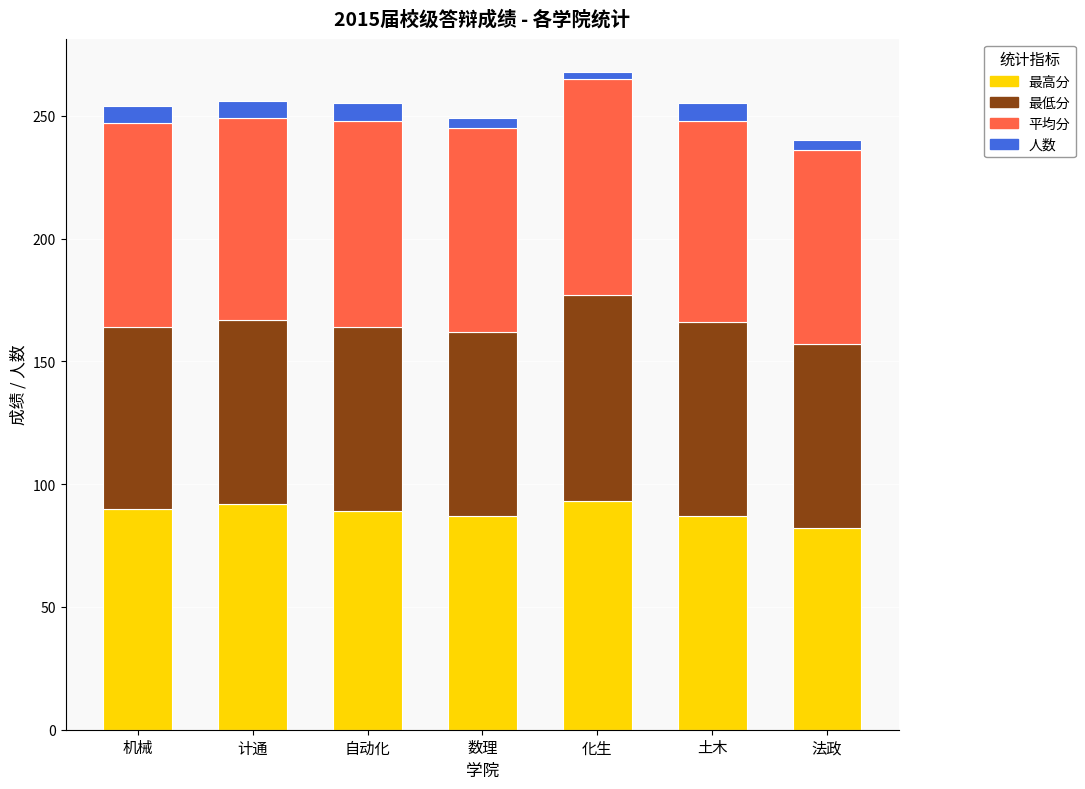

What is the total value across all series at 自动化?

255